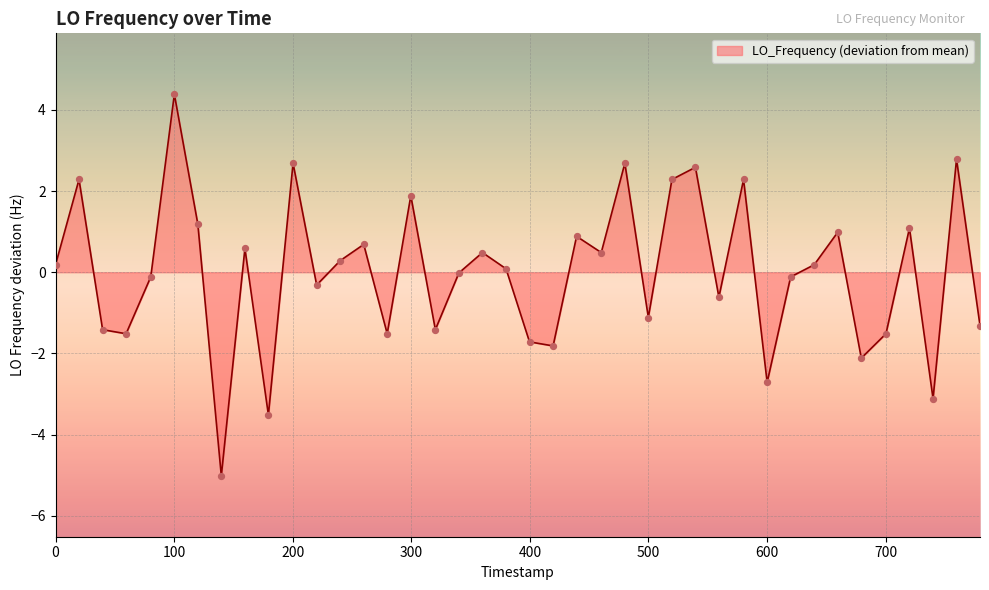

What is the difference between the maximum and minimum values?

9.4